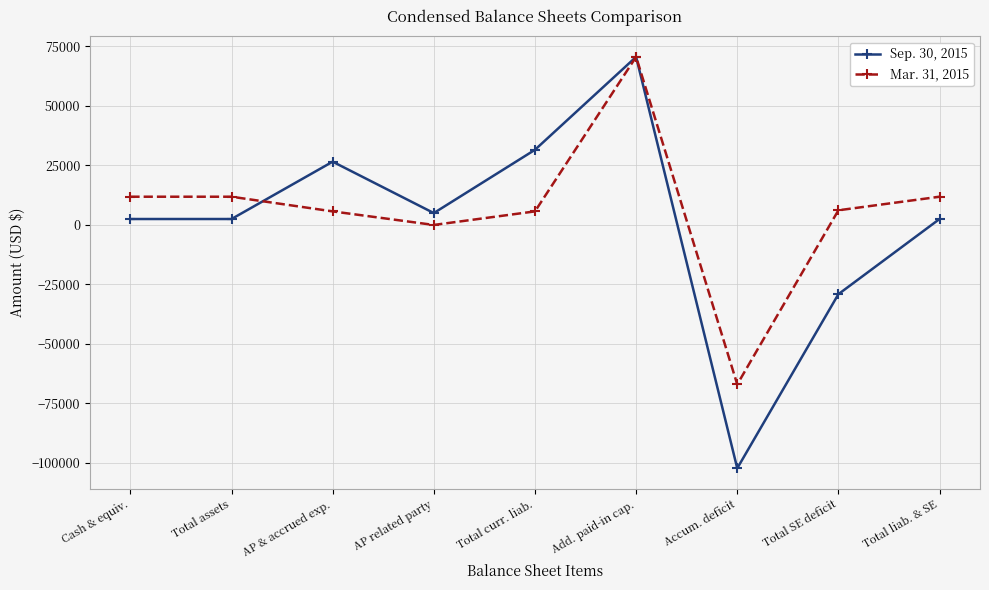

What is the maximum value for Sep. 30, 2015?

70619